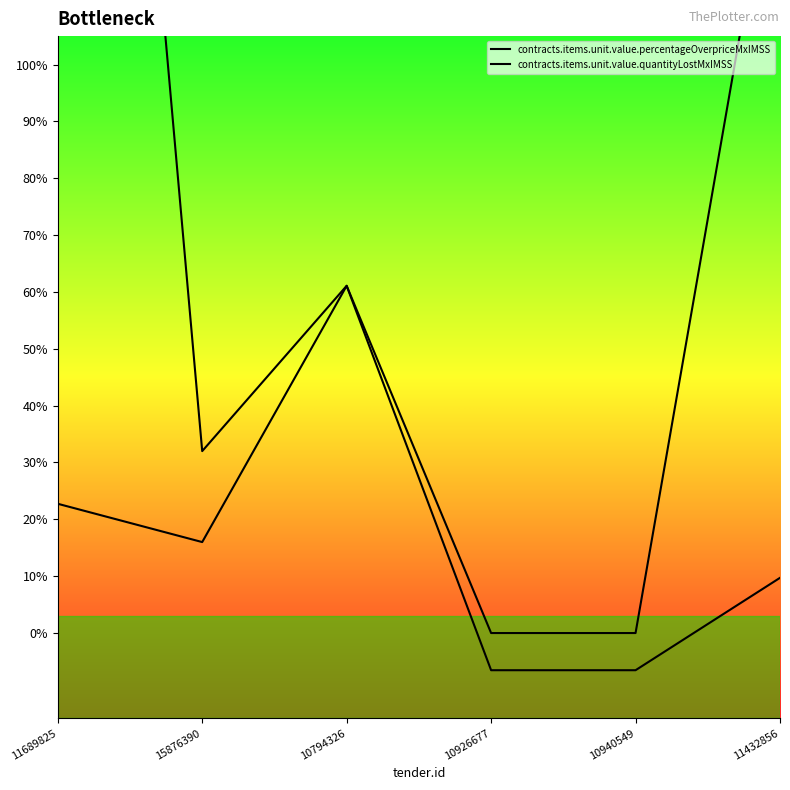

At which label does contracts.items.unit.value.percentageOverpriceMxIMSS reach its peak?

10794326